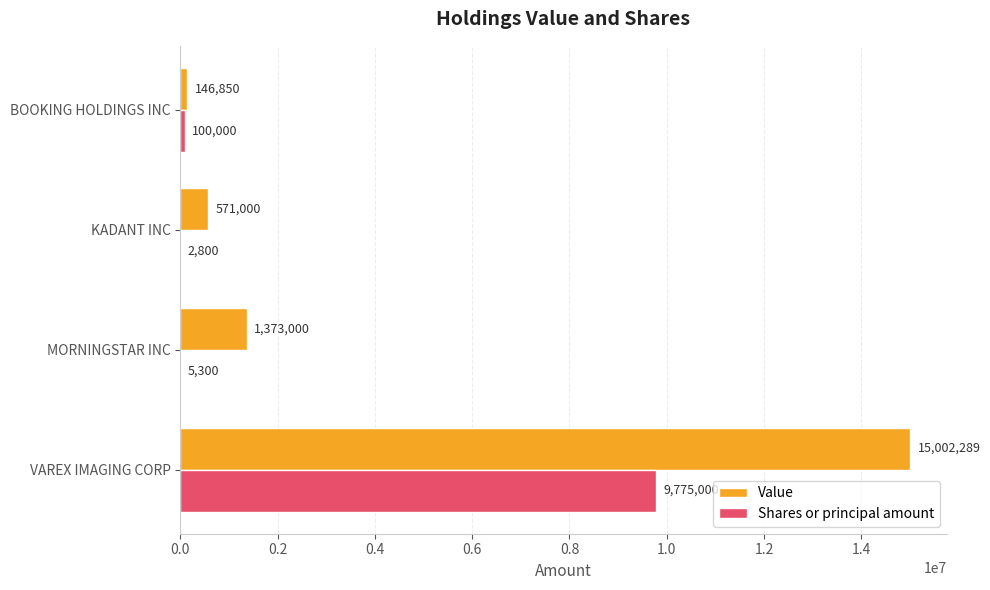

What are all the series names shown in the legend?

Value, Shares or principal amount